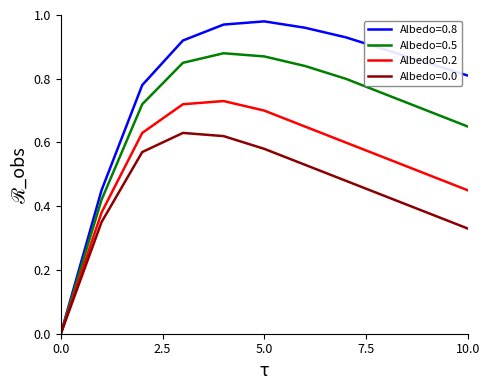

Rank the series by their maximum value, from highest to lowest.

Albedo=0.8, Albedo=0.5, Albedo=0.2, Albedo=0.0